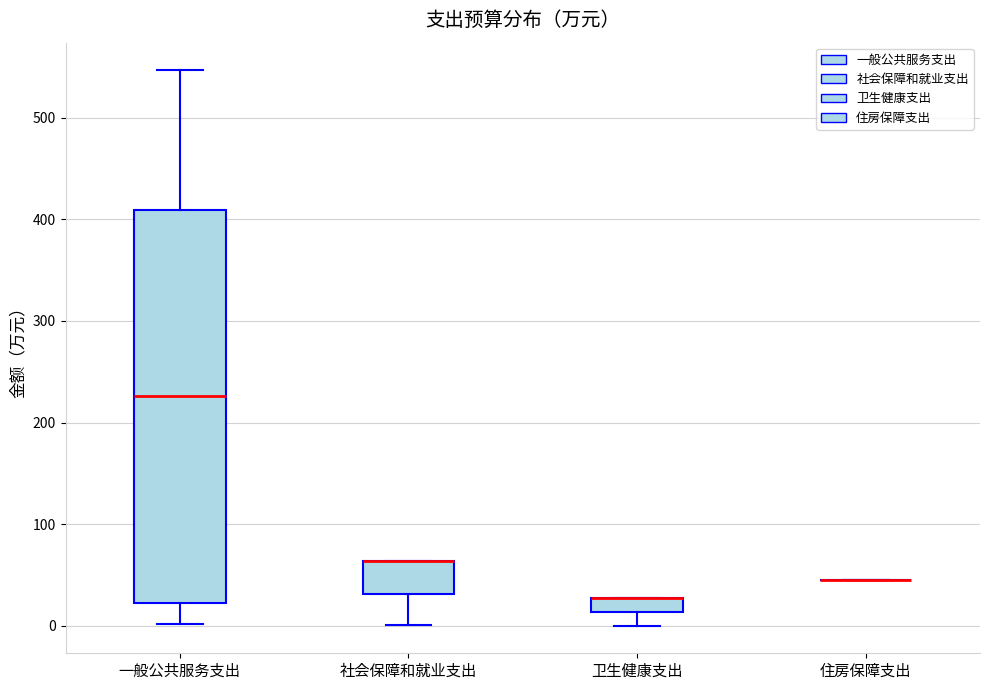

Which box is the tallest, from its lower edge to its upper edge?

一般公共服务支出